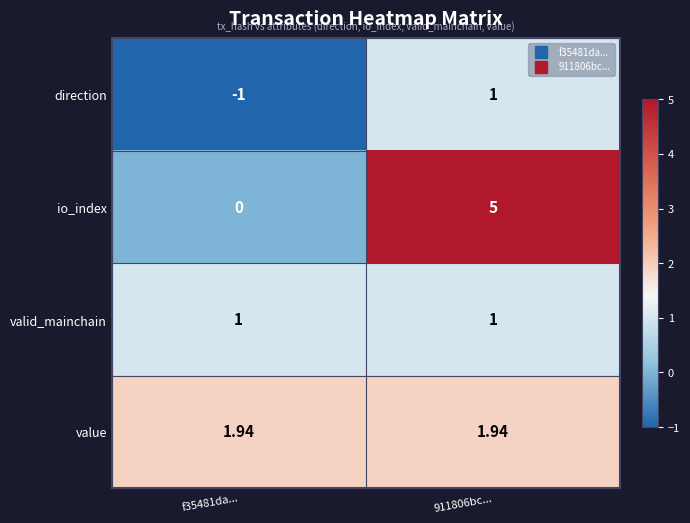

Rank the series by their average value, from lowest to highest.

direction, valid_mainchain, value, io_index